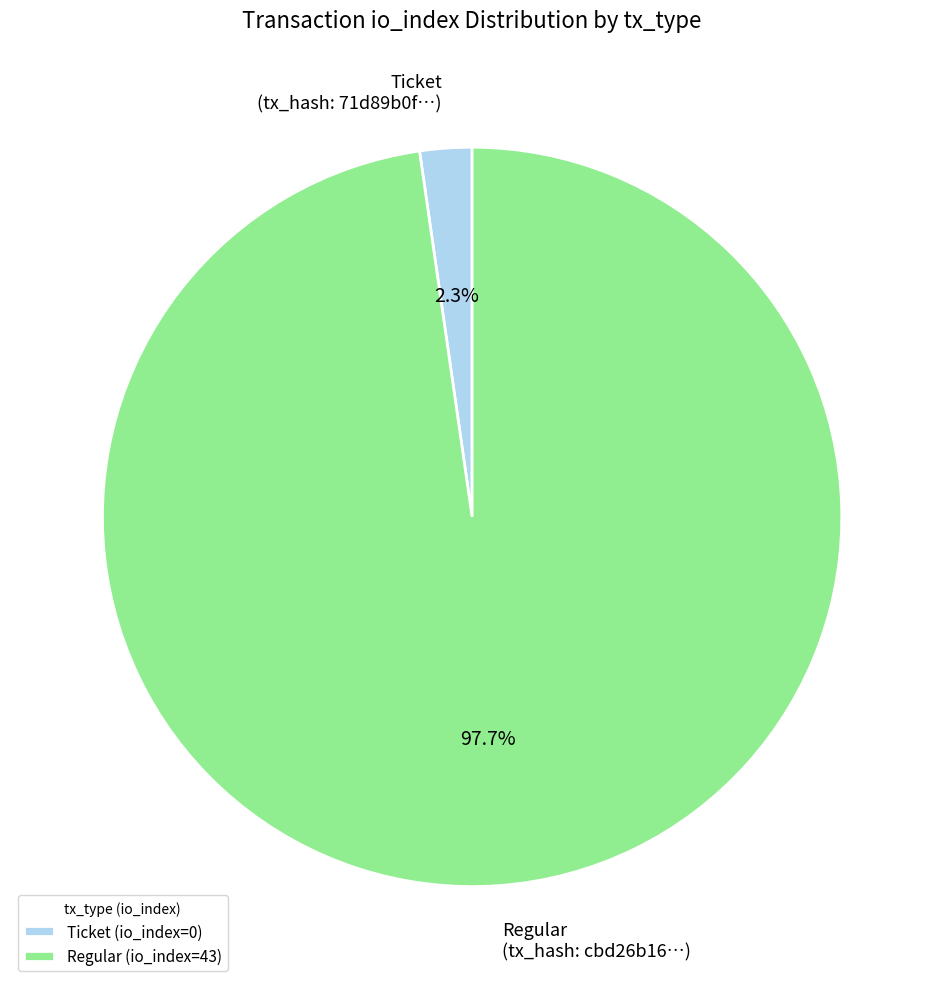

Does Regular (tx_hash: cbd26b16…) represent more than half of the total?

Yes